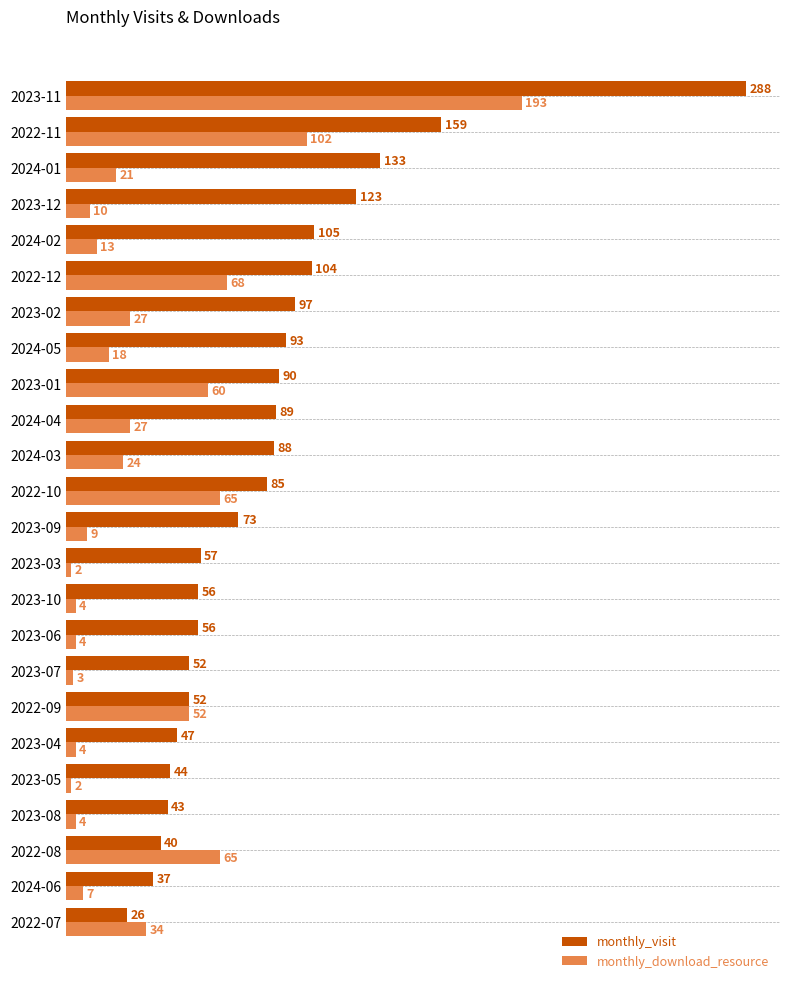

Is the value of monthly_visit at 2023-01 greater than the value of monthly_download_resource at 2023-09?

Yes